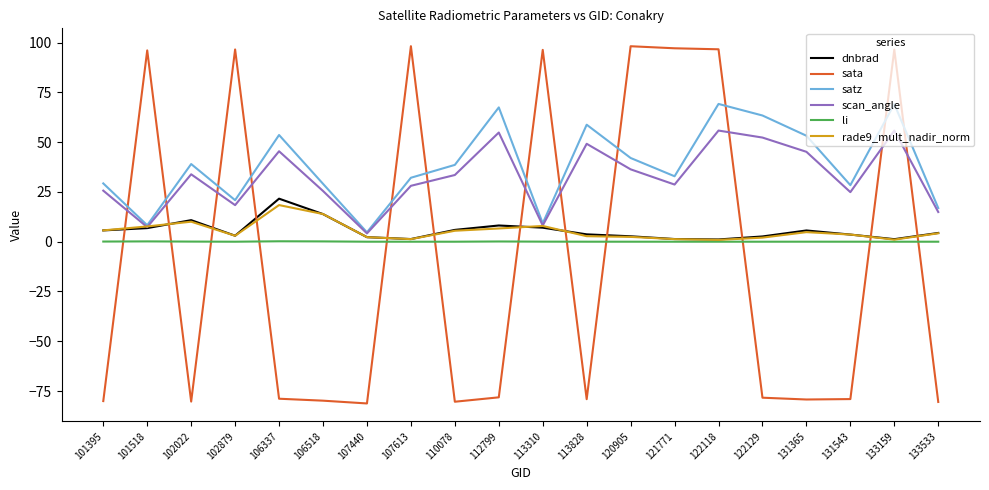

What is the maximum value shown in the chart?

98.2